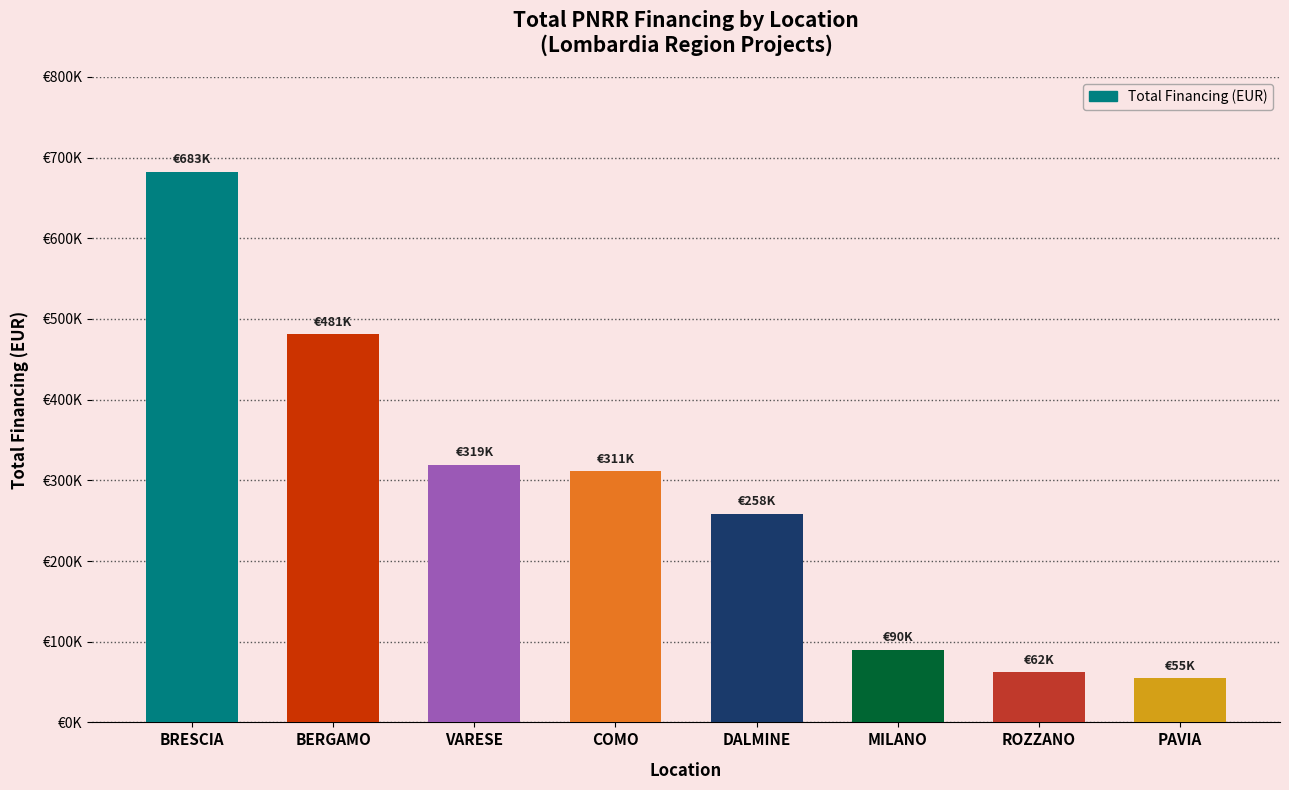

Approximately how many times larger is the value at PAVIA compared to BERGAMO?

0.1